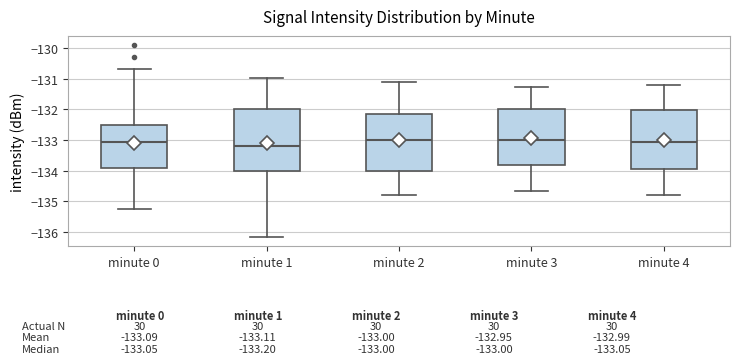

Which box's median line is the lowest?

minute 1